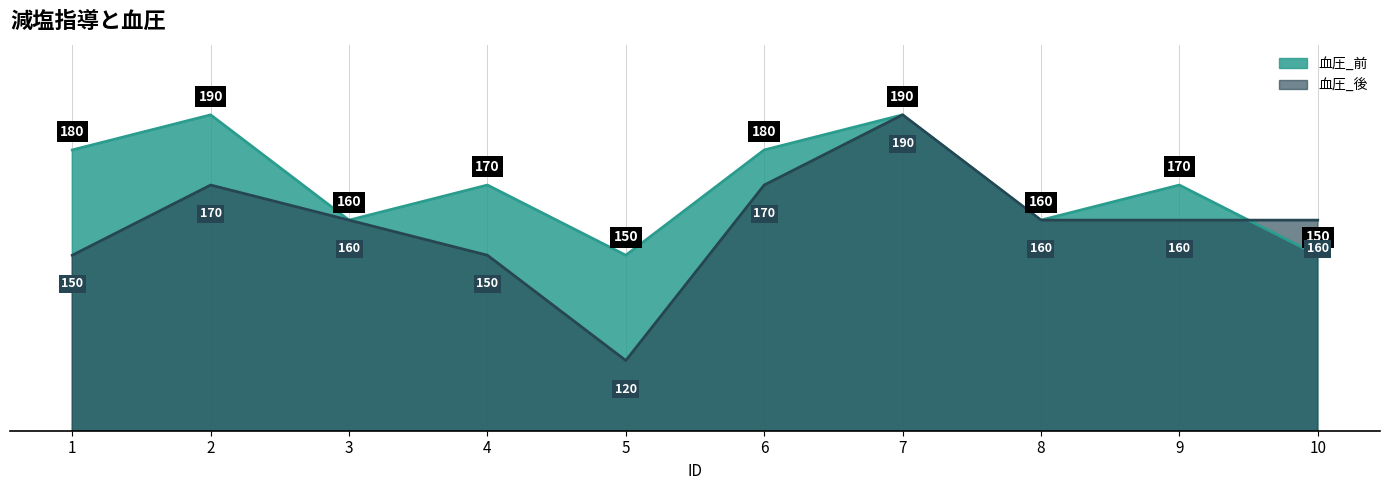

Where does the 血圧_前 series first go above 170?

1